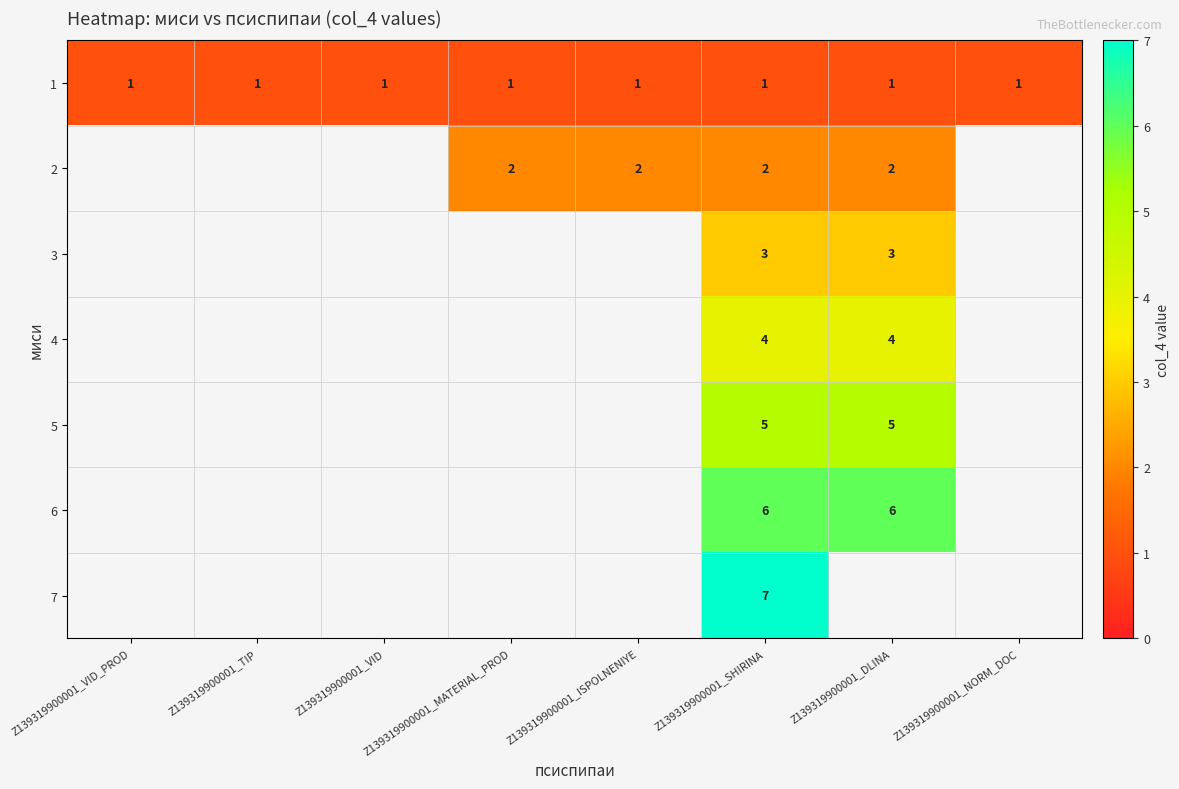

True or false: 2 has a value of 3 at Z139319900001_DLINA.

False